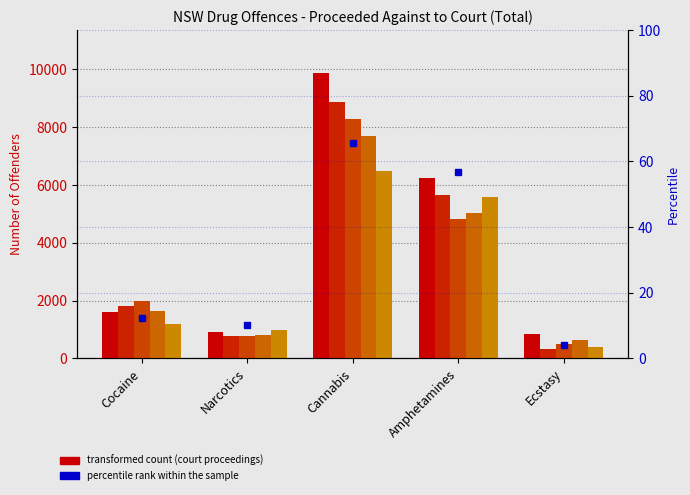

Is the value of percentile rank within the sample at Ecstasy greater than the value of 2024 Court at Narcotics?

No